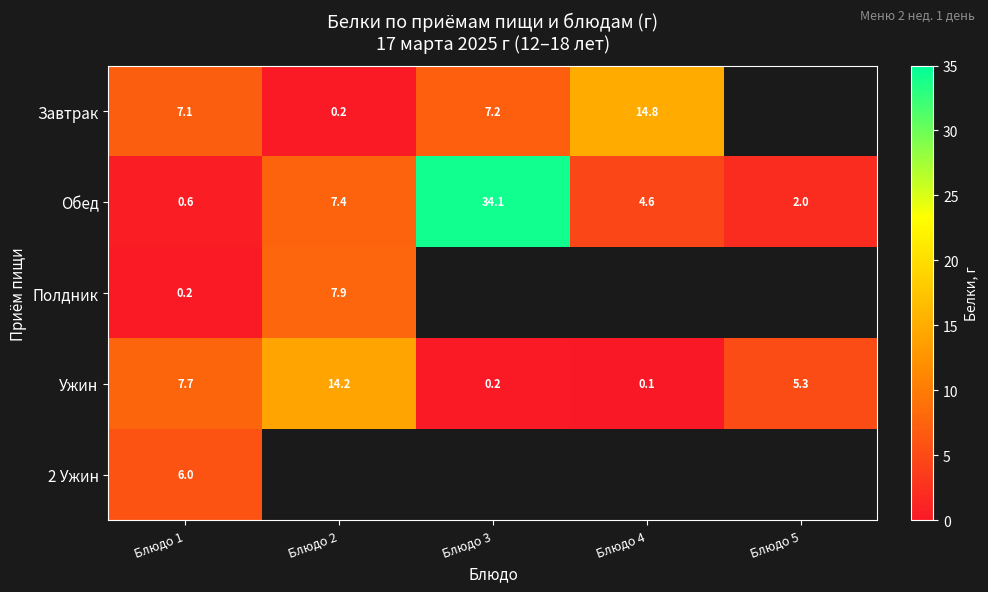

At which category is the sum across all series the highest?

Блюдо 1